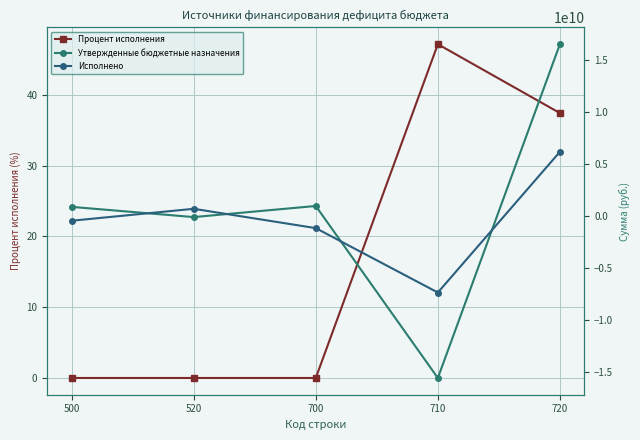

What is the value of the Исполнено point at the 4th from the left?

-7347755785.3